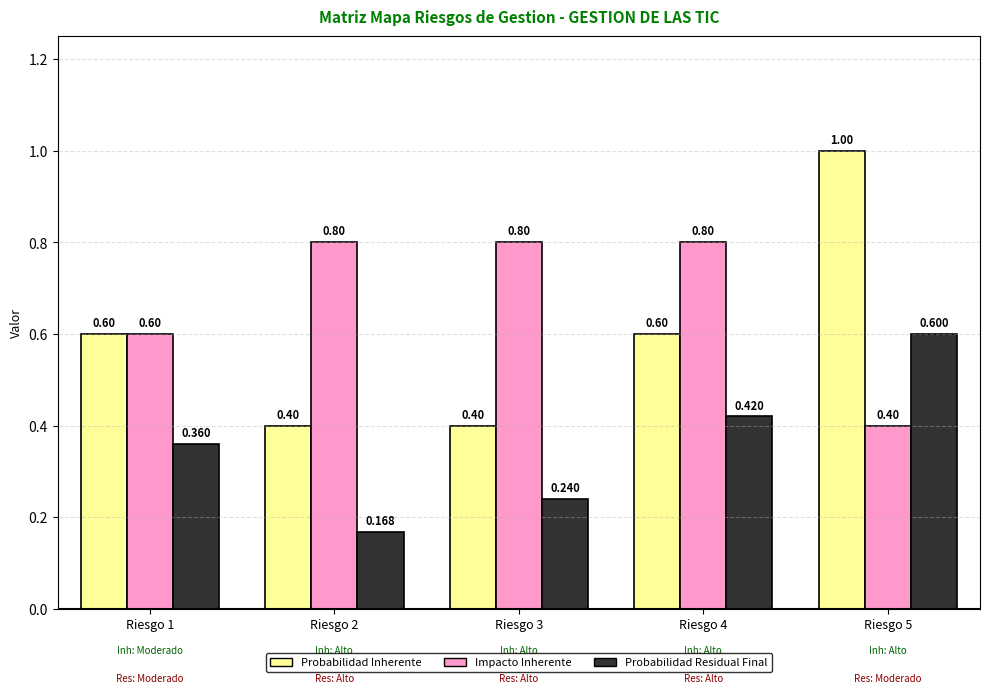

Which series has the largest range (max minus min)?

Probabilidad Inherente